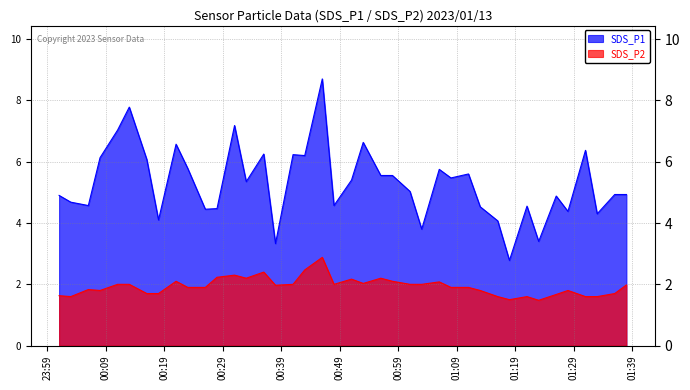

Count the number of data series in this chart.

2